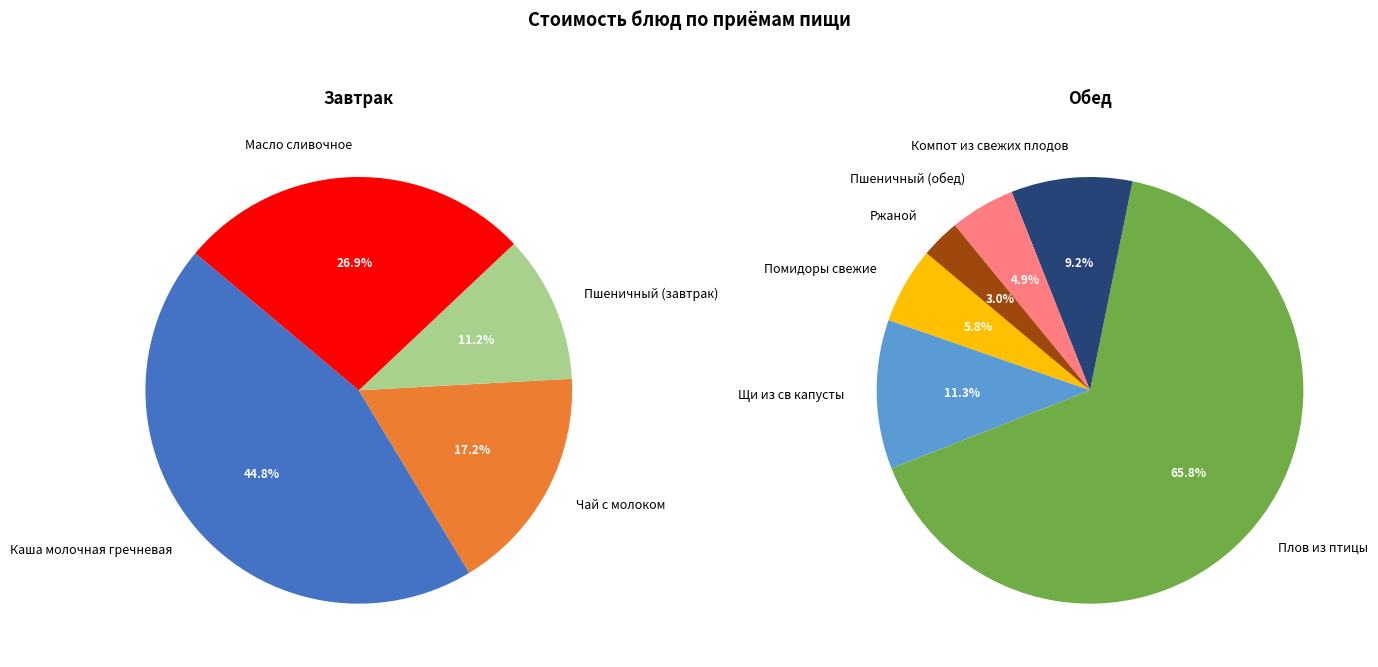

What is the change in value from Пшеничный (завтрак) to Помидоры свежие?

-0.5